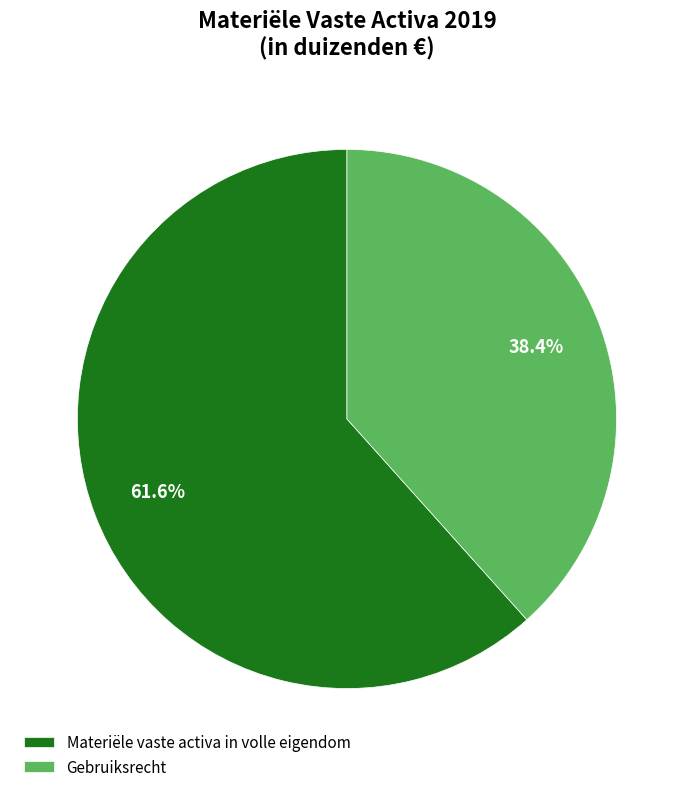

Between Gebruiksrecht and Materiële vaste activa in volle eigendom, which is larger?

Materiële vaste activa in volle eigendom